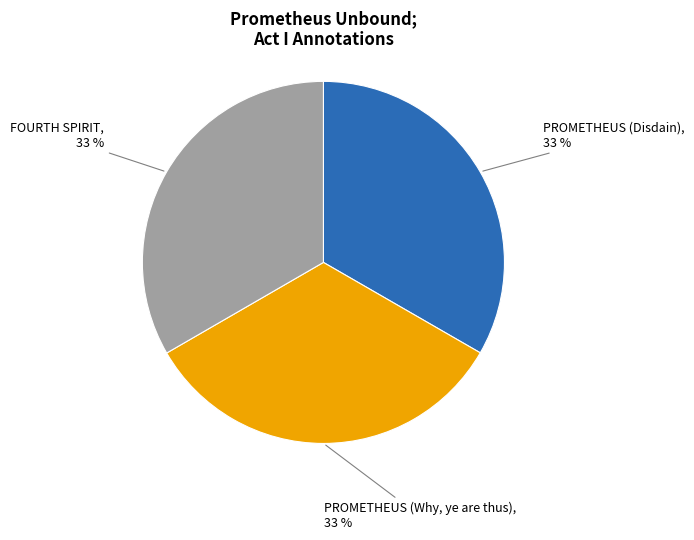

Is there any slice that represents more than half of the pie?

No